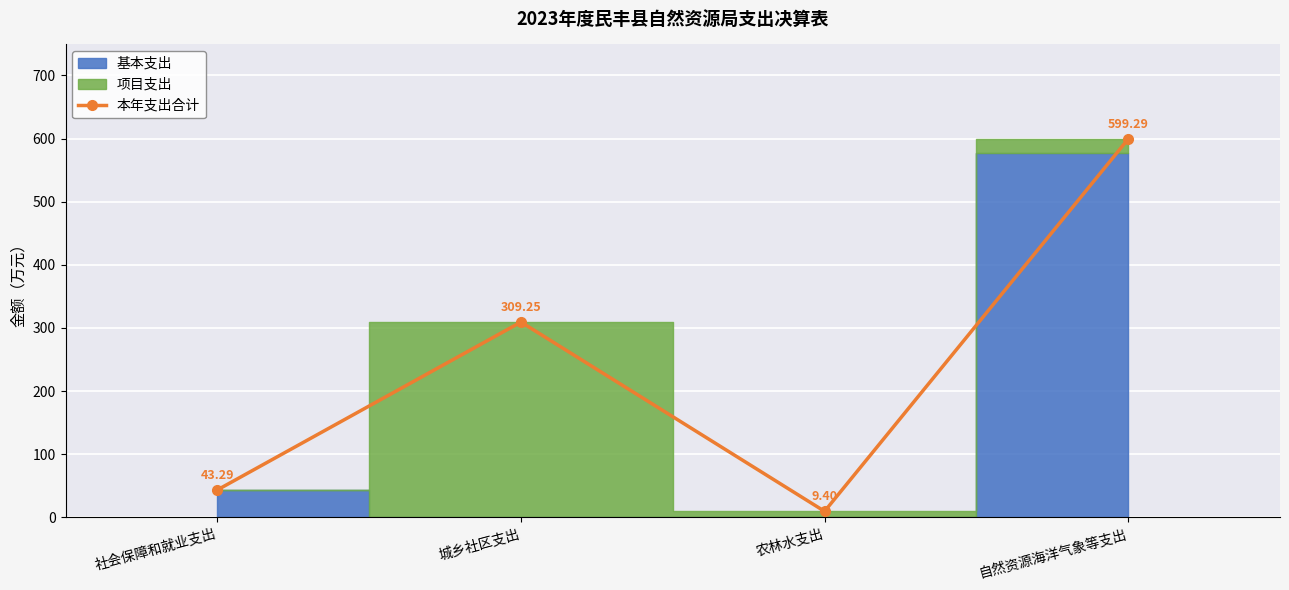

True or false: there are more than 2 points higher than both neighbors.

False